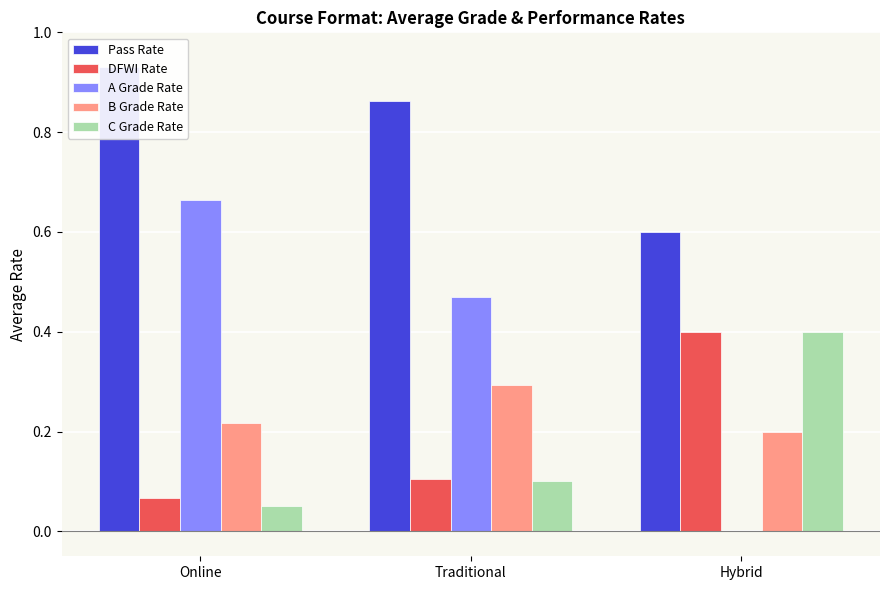

At how many categories does at least one series exceed 0?

3